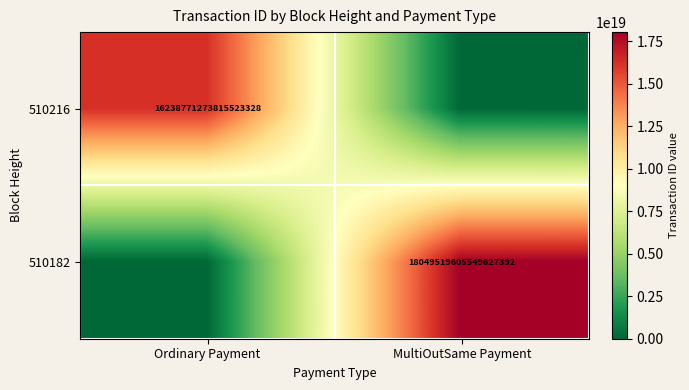

Is it true that 510216 equals 22898149572902551552 at Ordinary Payment?

False